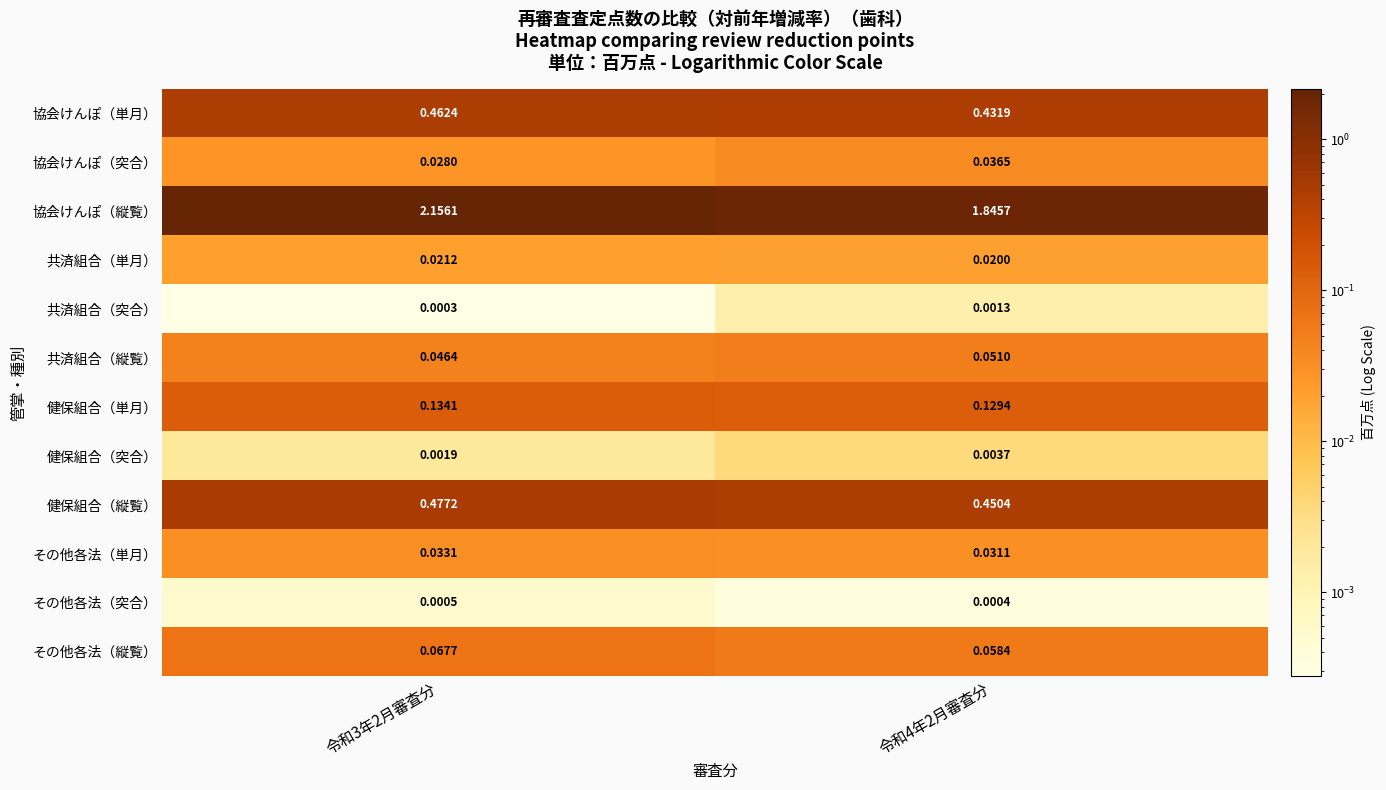

At how many categories does at least one series exceed 1?

2